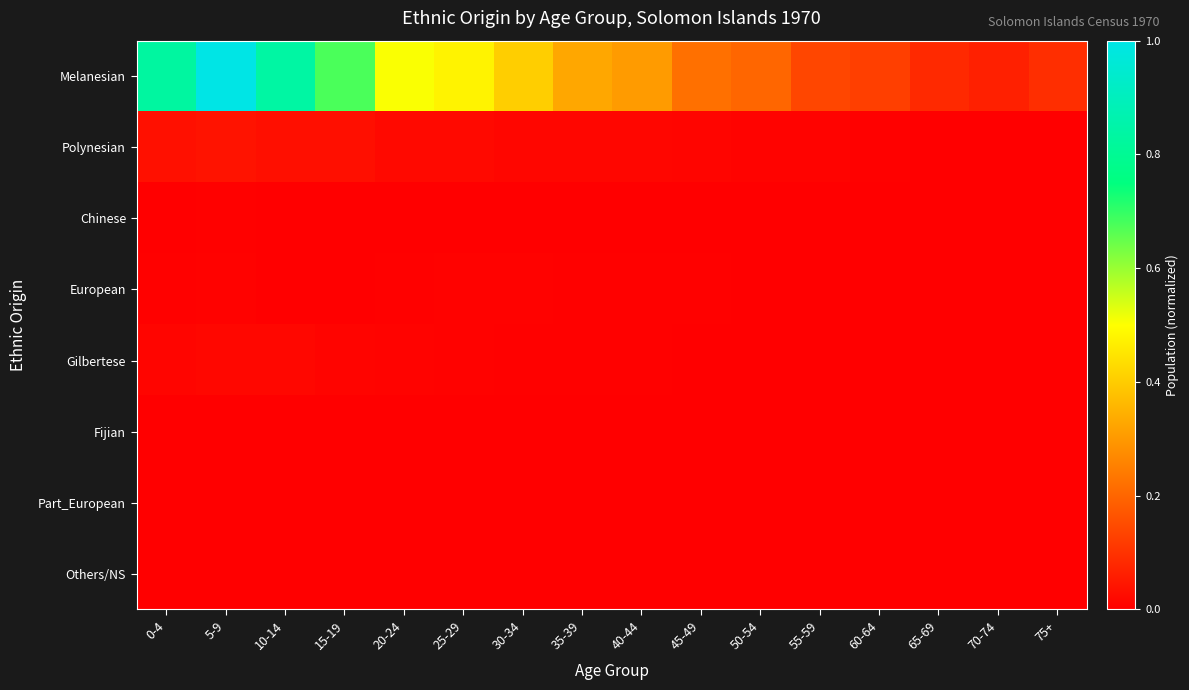

Between 25-29 and 40-44, which series saw the biggest shift?

Melanesian